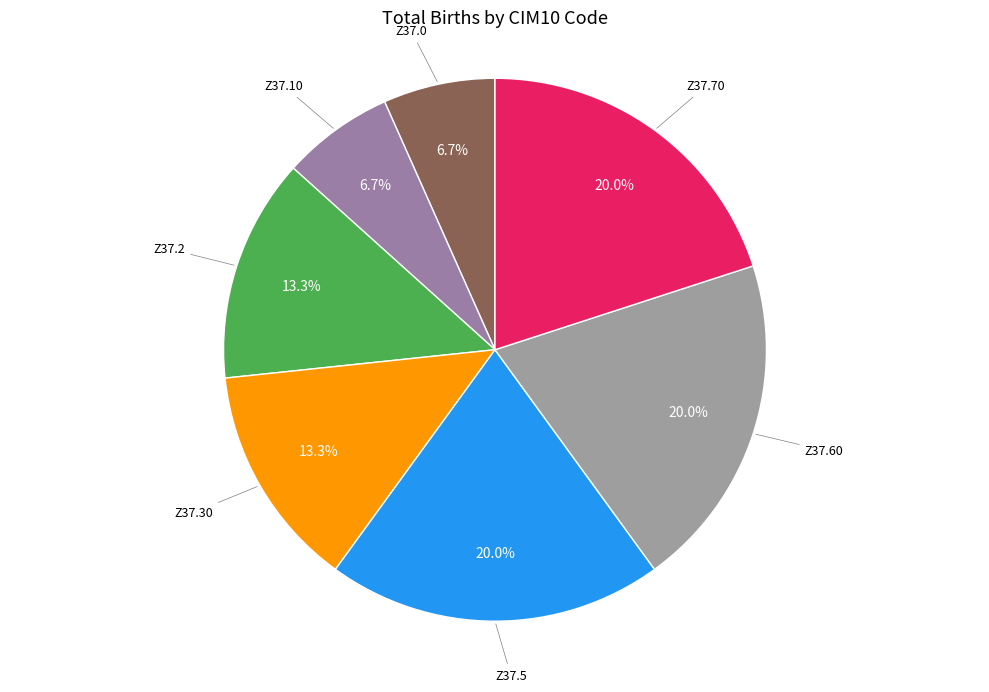

Count the number of slices in the pie.

7